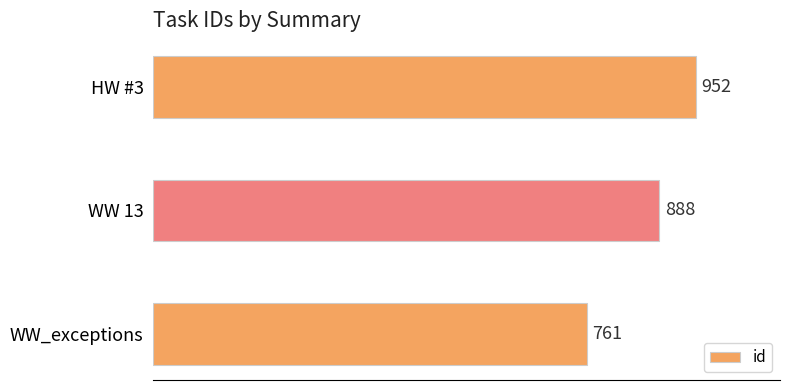

Reading top to bottom, what are all the values shown in this chart?

HW #3=952	WW 13=888	WW_exceptions=761